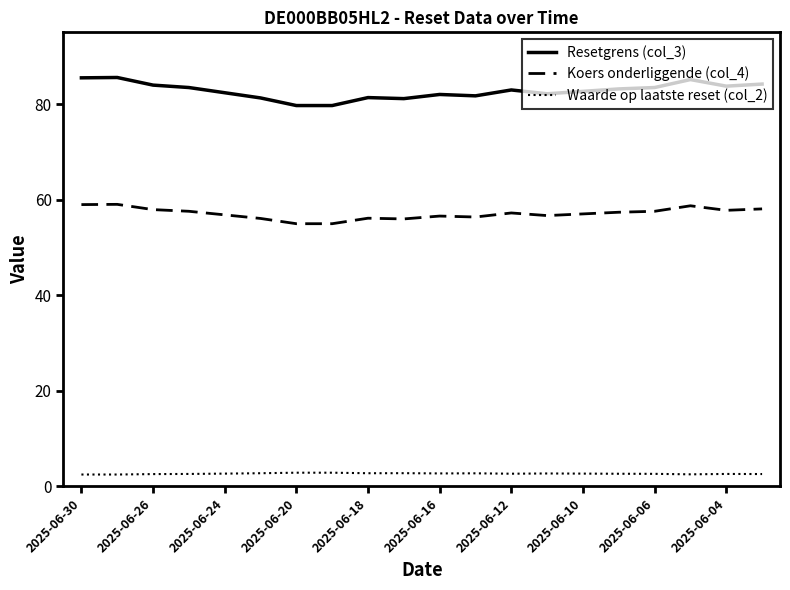

How many lines are shown in the chart?

3